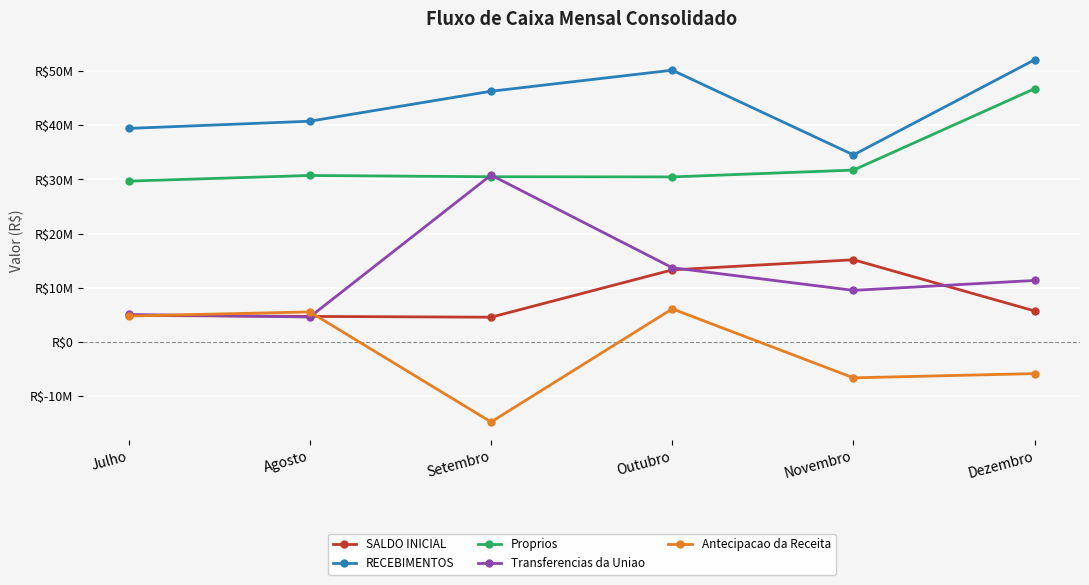

True or false: RECEBIMENTOS has more than 1 points higher than both neighbors.

False